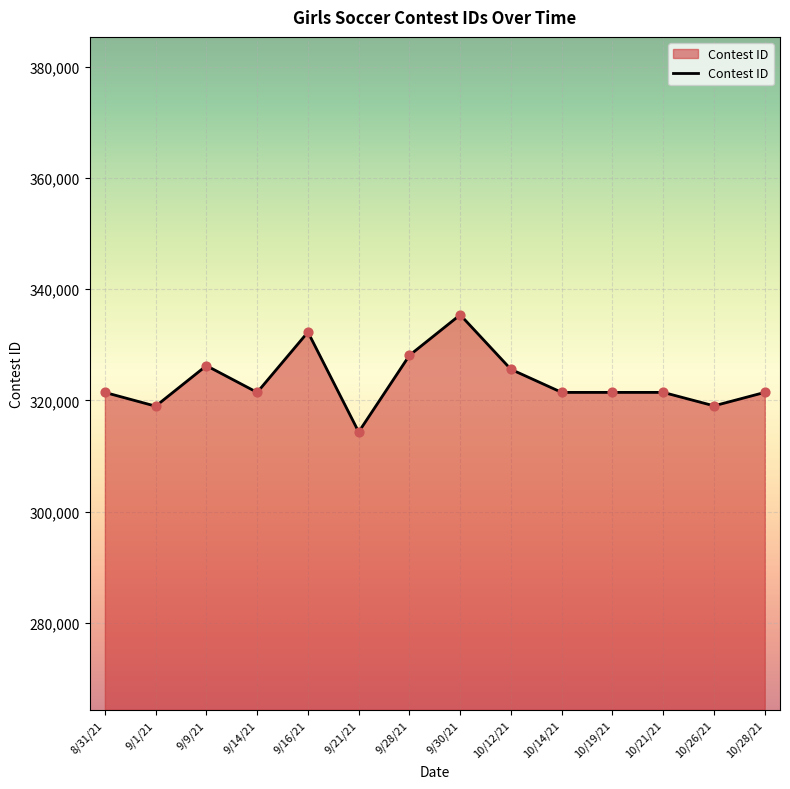

Between 9/1/21 and 9/30/21, which is larger?

9/30/21